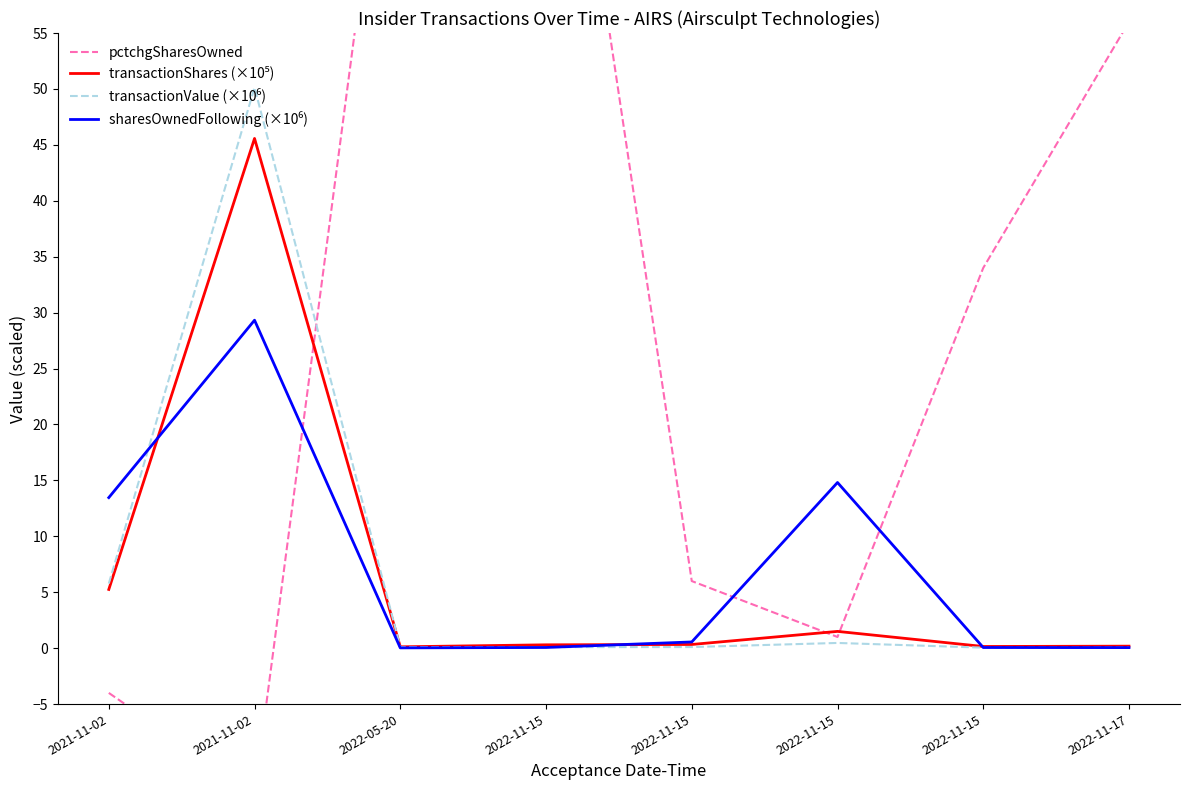

Between 2022-11-15 and 2022-11-17, which series saw the biggest shift?

pctchgSharesOwned